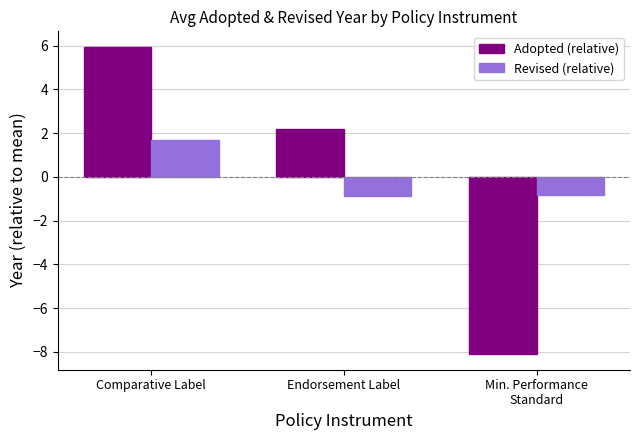

Where does the Adopted (relative) series first go above 2?

Comparative Label